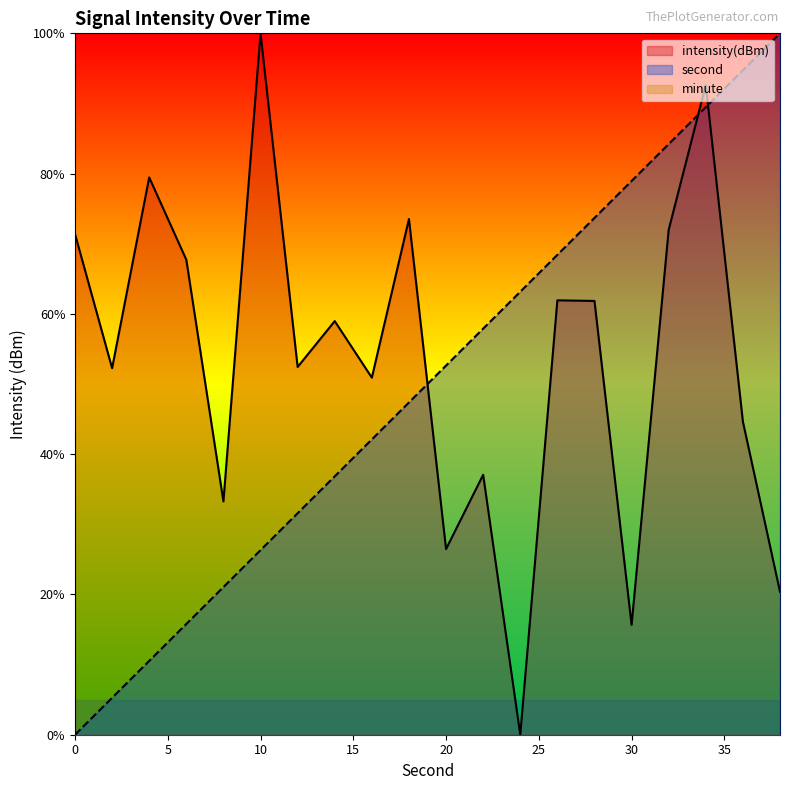

At which category does the chart reach its peak across all series?

10